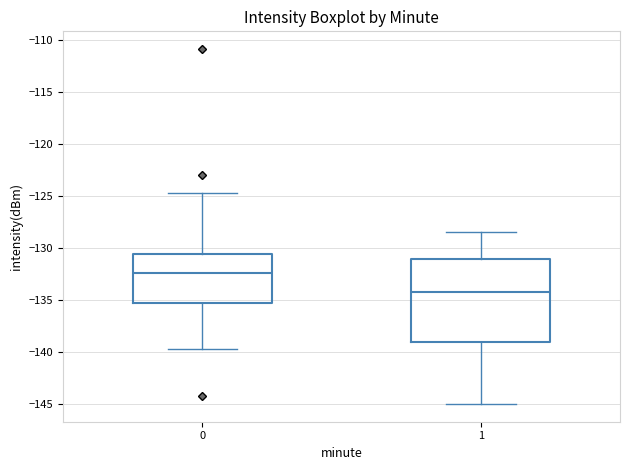

Reading left to right, transcribe this box plot: for each box, give where its median line is, the range the box spans, and where its two whiskers end, as read against the y-axis. The values are not printed on the chart, so give them approximately, as read against the axis.

0: median -132.5, box -135.5 to -130.5, whiskers -139.5 to -124.5
1: median -134.0, box -139.0 to -131.0, whiskers -145.0 to -128.5